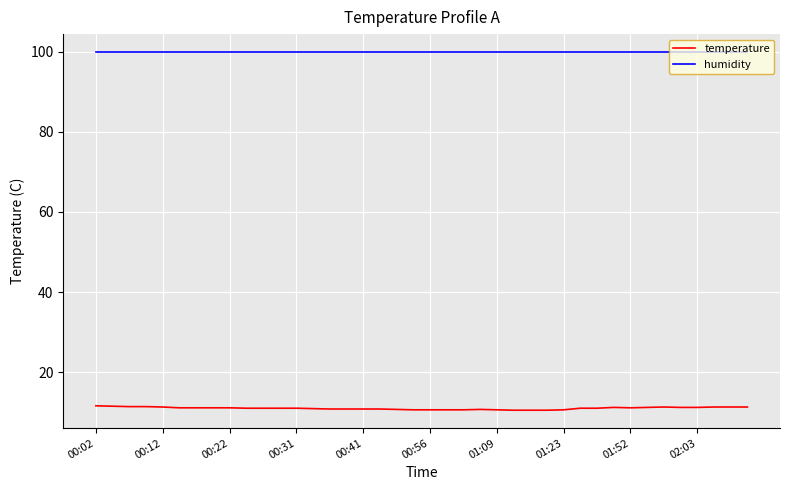

What is the maximum value for humidity?

99.9